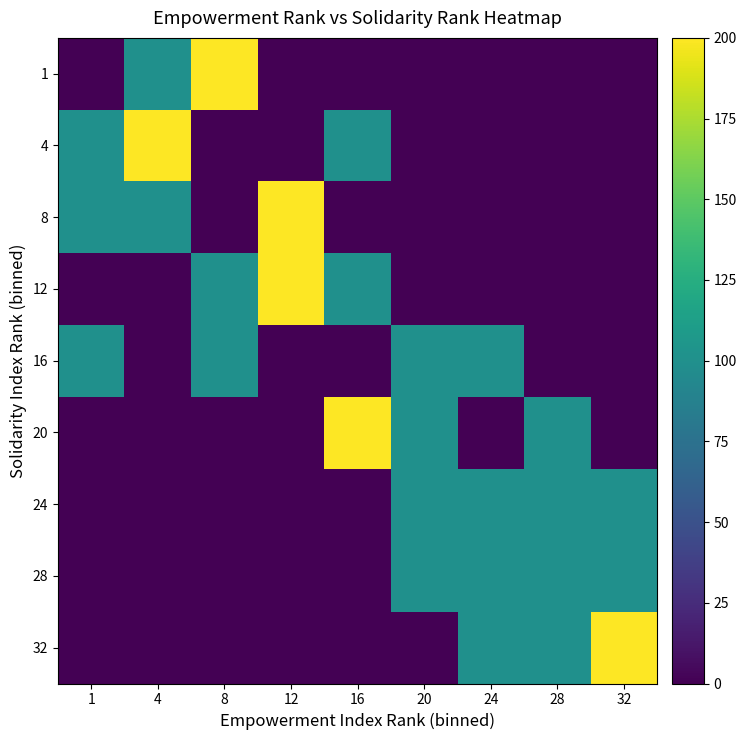

Between 8 and 24, which is larger?

8